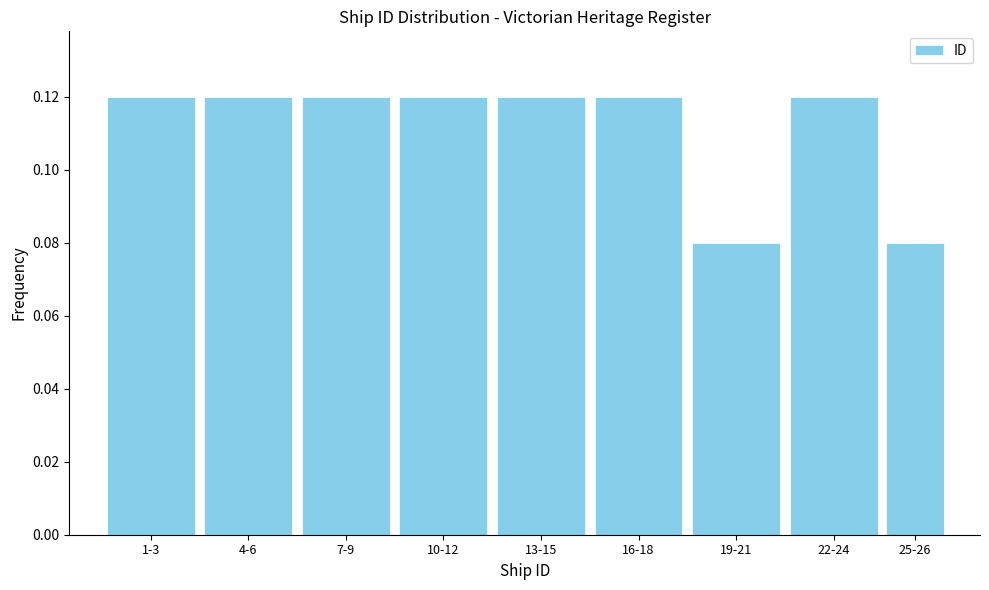

Between 13-15 and 25-26, which is larger?

13-15